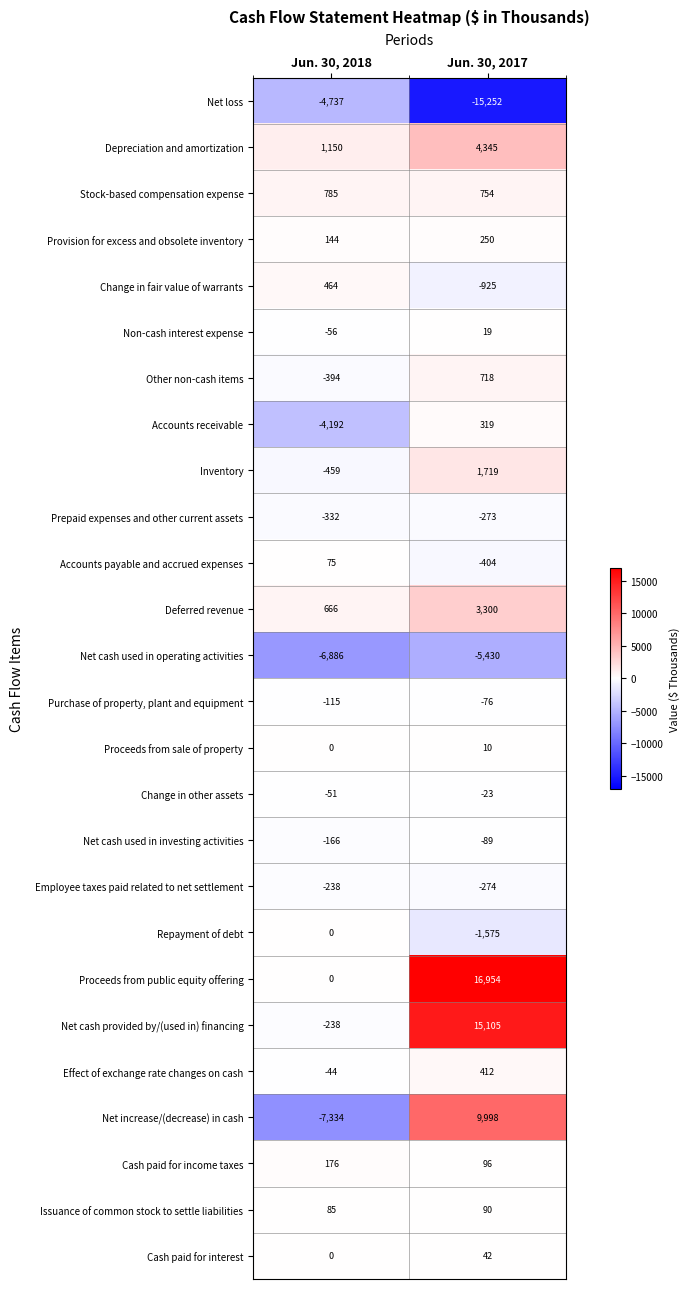

The Stock-based compensation expense series shows 785 at Jun. 30, 2018. True or false?

True